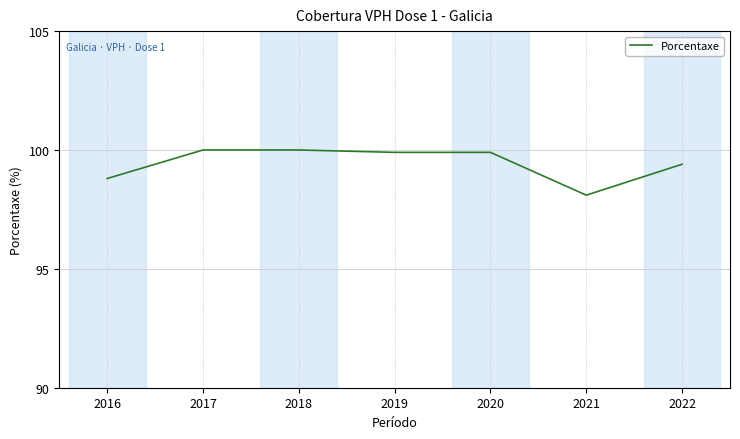

How many values are below 99?

2